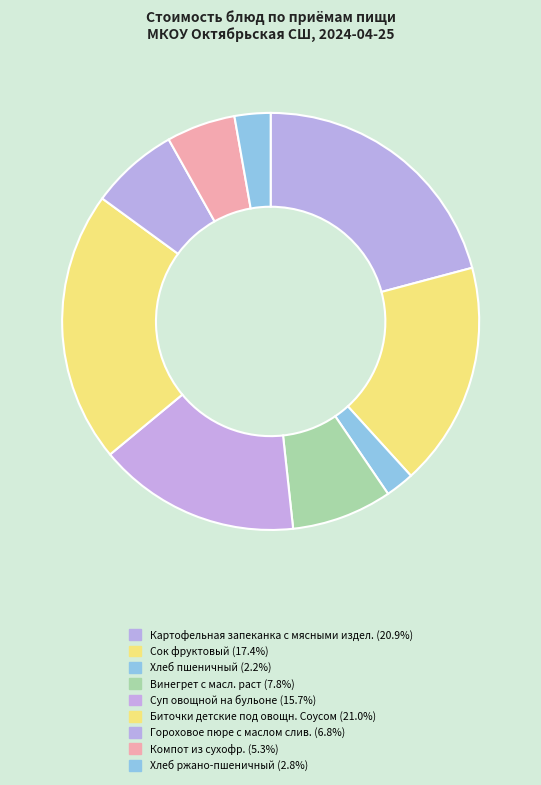

Approximately how many times larger is the value at Картофельная запеканка с мясными издел. compared to Биточки детские под овощн. Соусом?

1.0